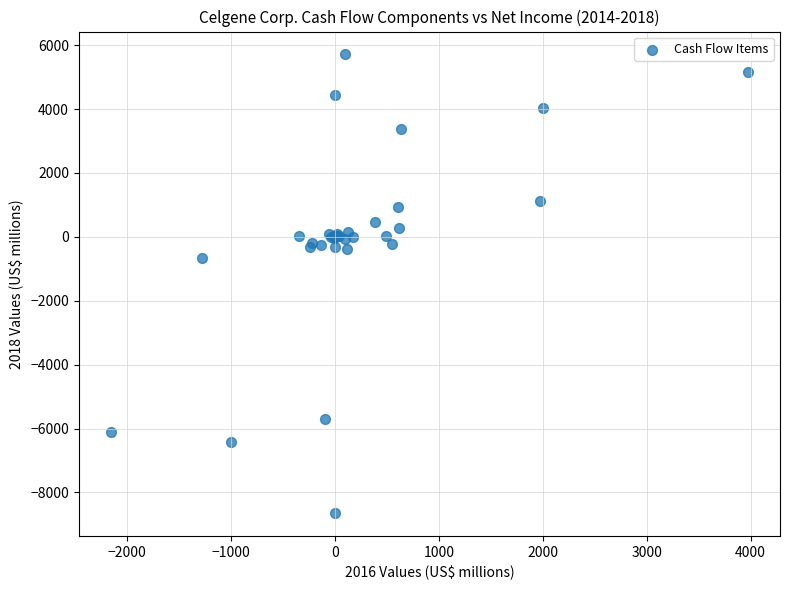

What Y value in the scatter plot is closest to -1469?

-675